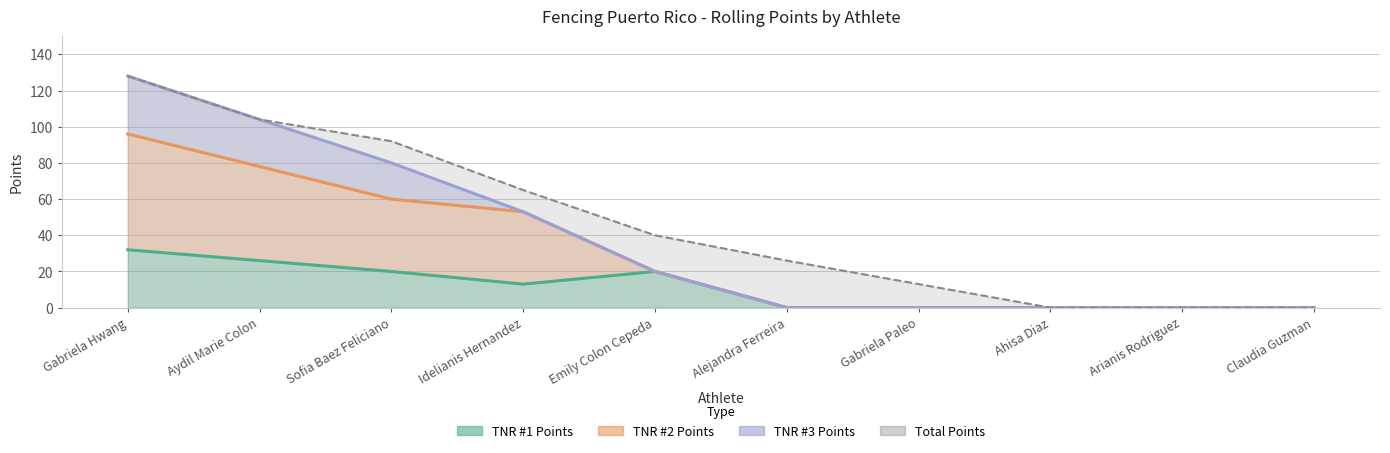

Is it true that TNR #2 Points equals 0 at Ahisa Diaz?

True